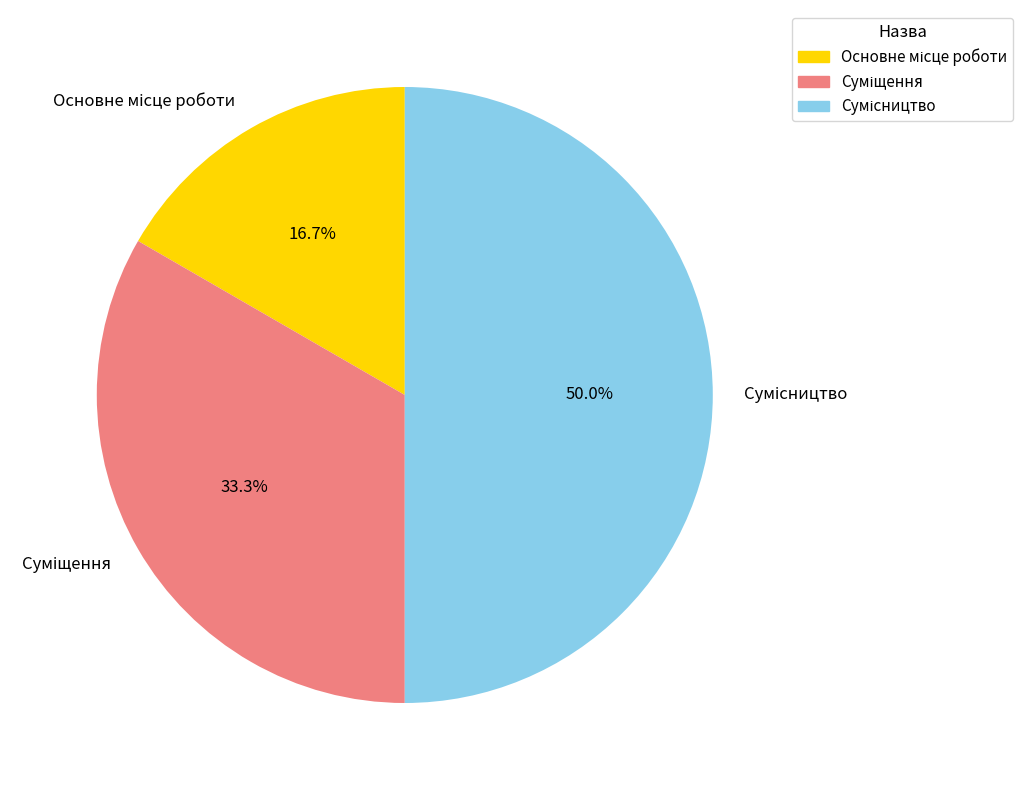

To the nearest percent, what is the difference between the largest and smallest slice percentages?

33%